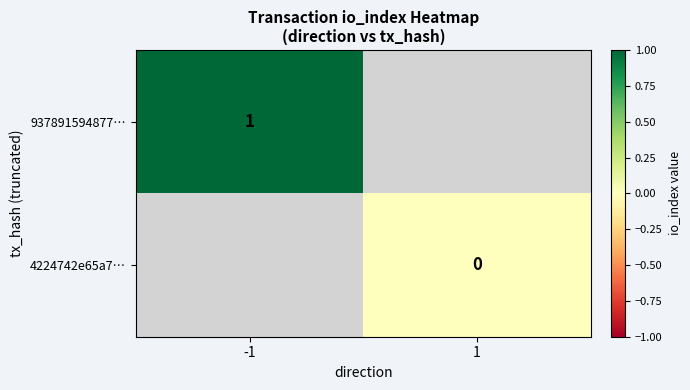

Is the value of 4224742e65a7… at 1 greater than the value of 937891594877… at -1?

No